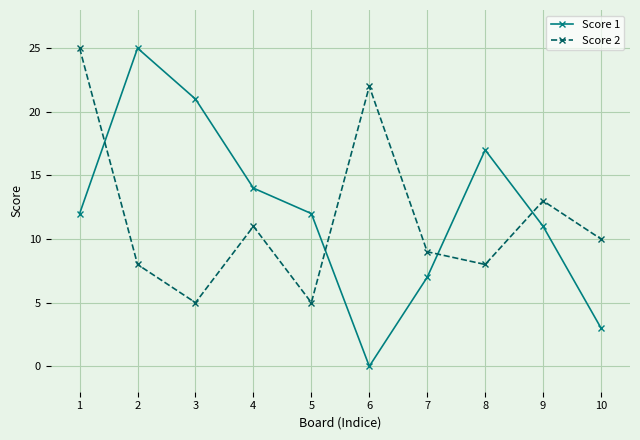

Where is the first local maximum for Score 2?

4